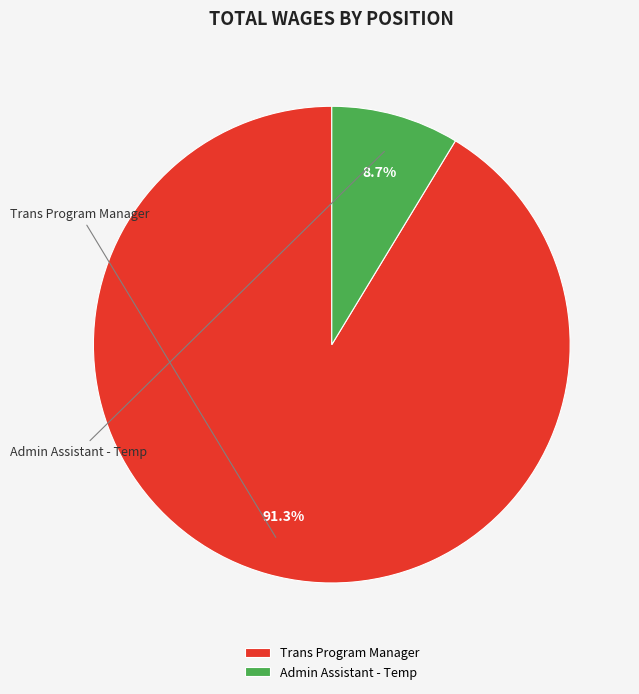

Count the number of slices in the pie.

2